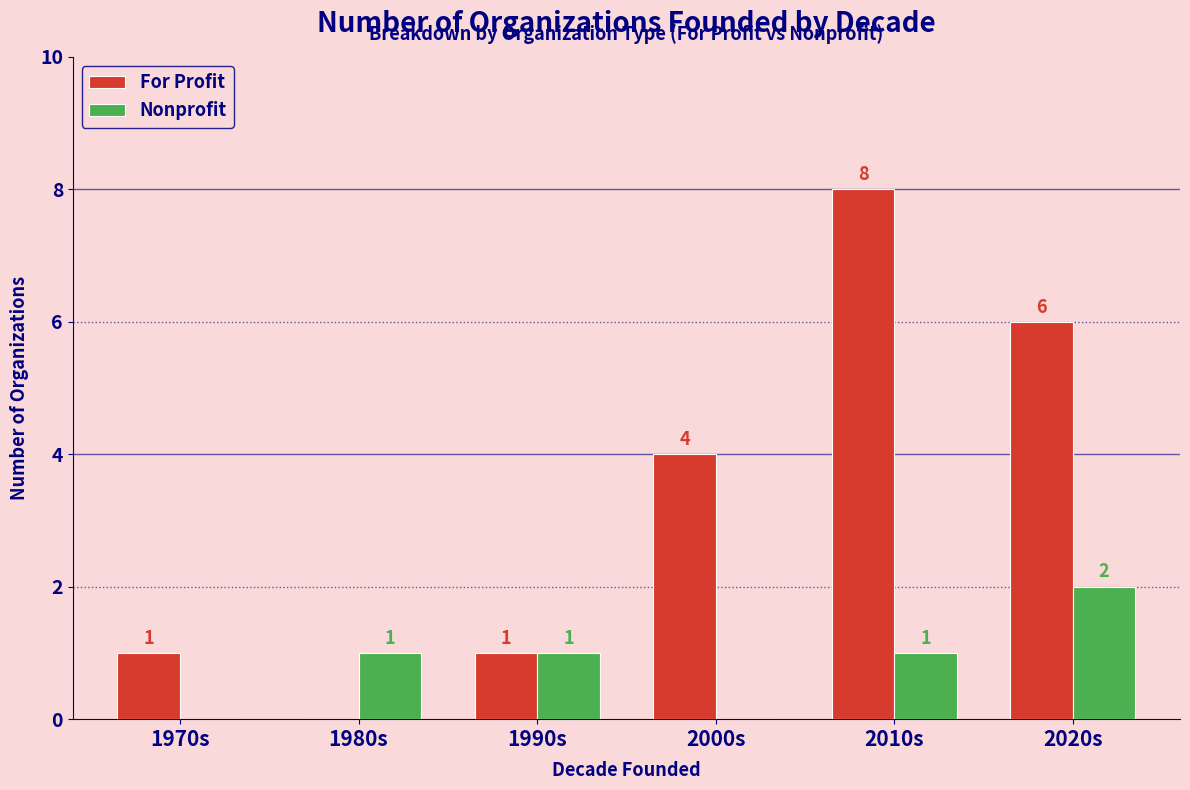

What is the average value of the For Profit series?

3